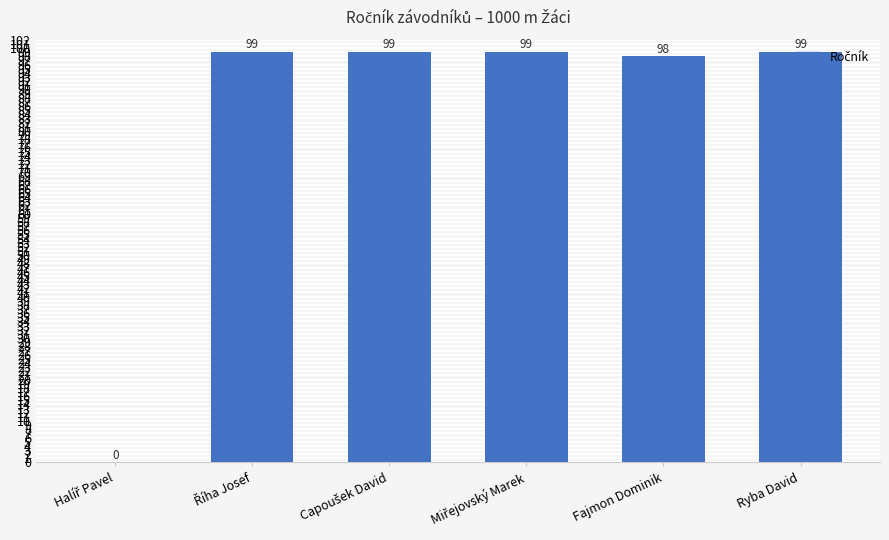

Reading left to right, list all the values displayed in this chart.

0	99	99	99	98	99